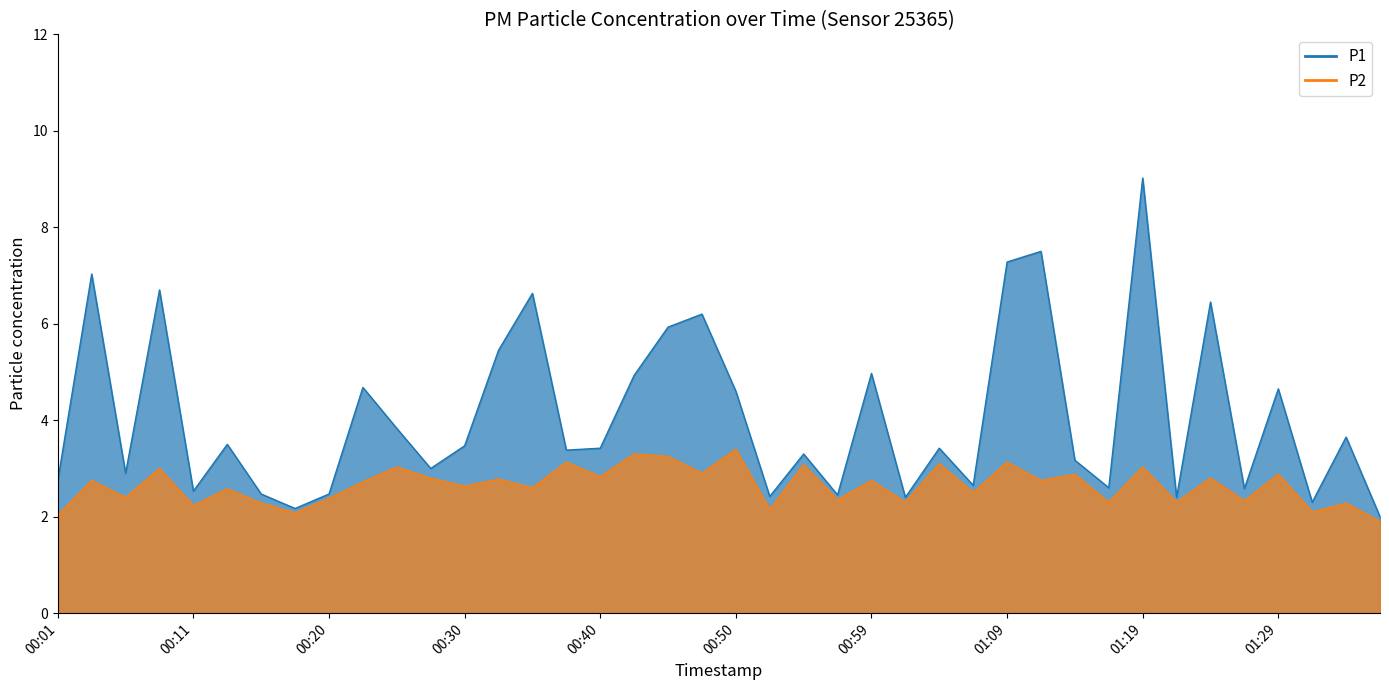

Count the number of categories in the chart.

40